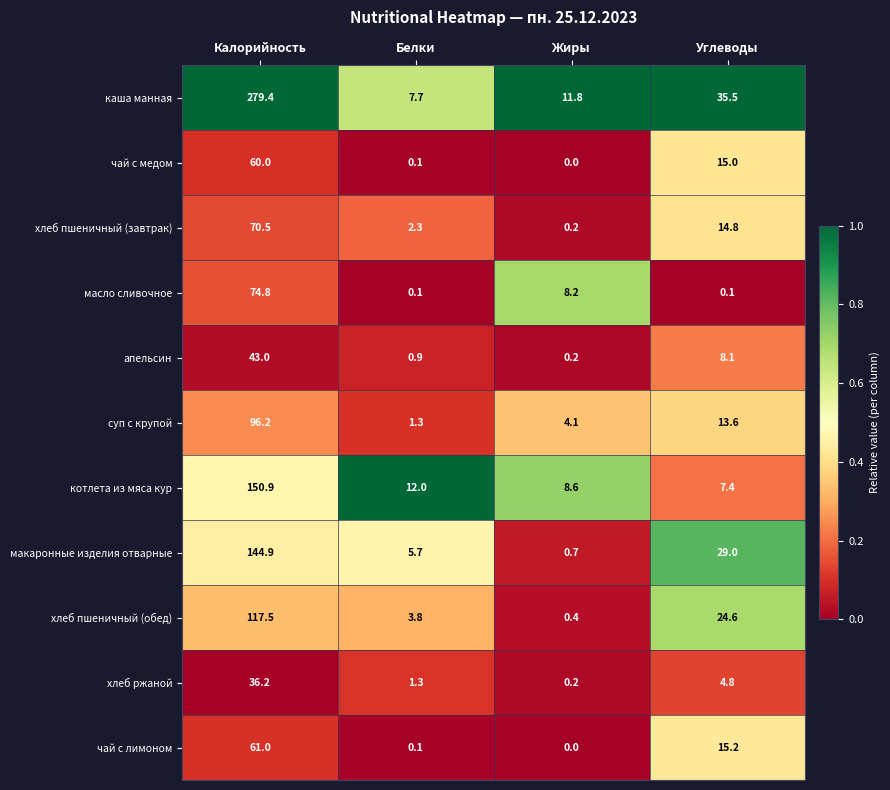

Rank the series by their maximum value, from highest to lowest.

каша манная, котлета из мяса кур, макаронные изделия отварные, хлеб пшеничный (обед), суп с крупой, масло сливочное, хлеб пшеничный (завтрак), чай с лимоном, чай с медом, апельсин, хлеб ржаной